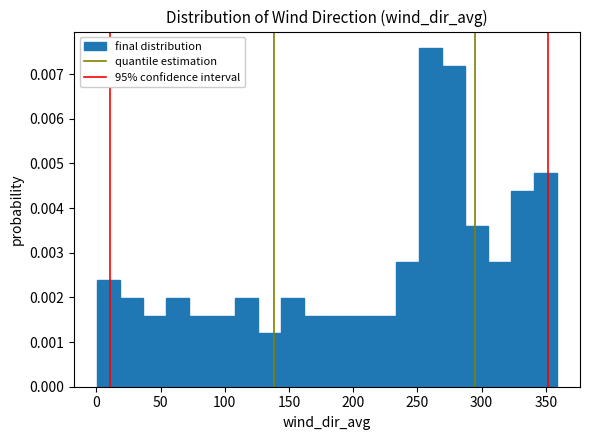

Read against the x-axis, roughly where is the centre of the tallest bar?

260